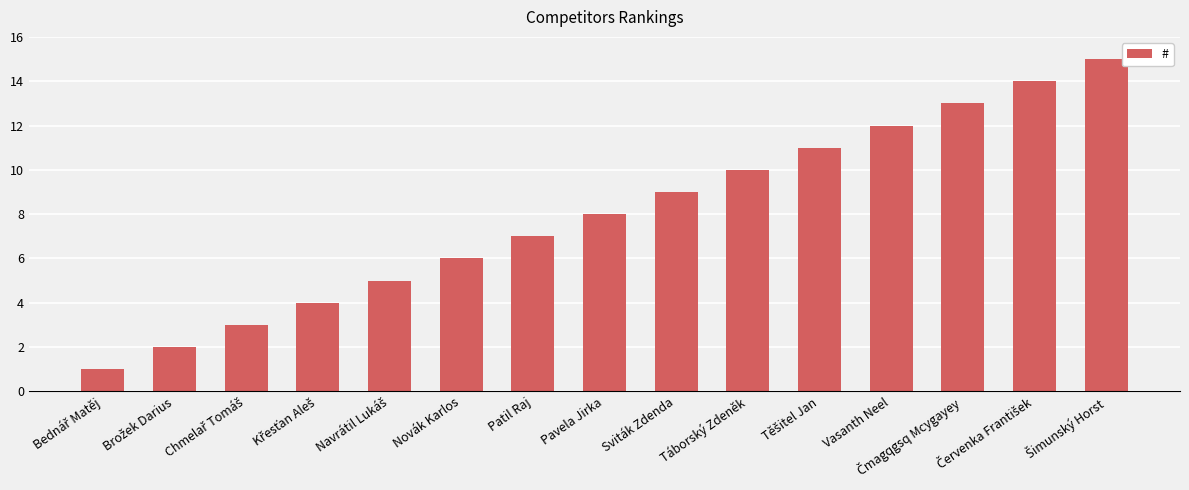

What is the difference between the maximum and minimum values?

14